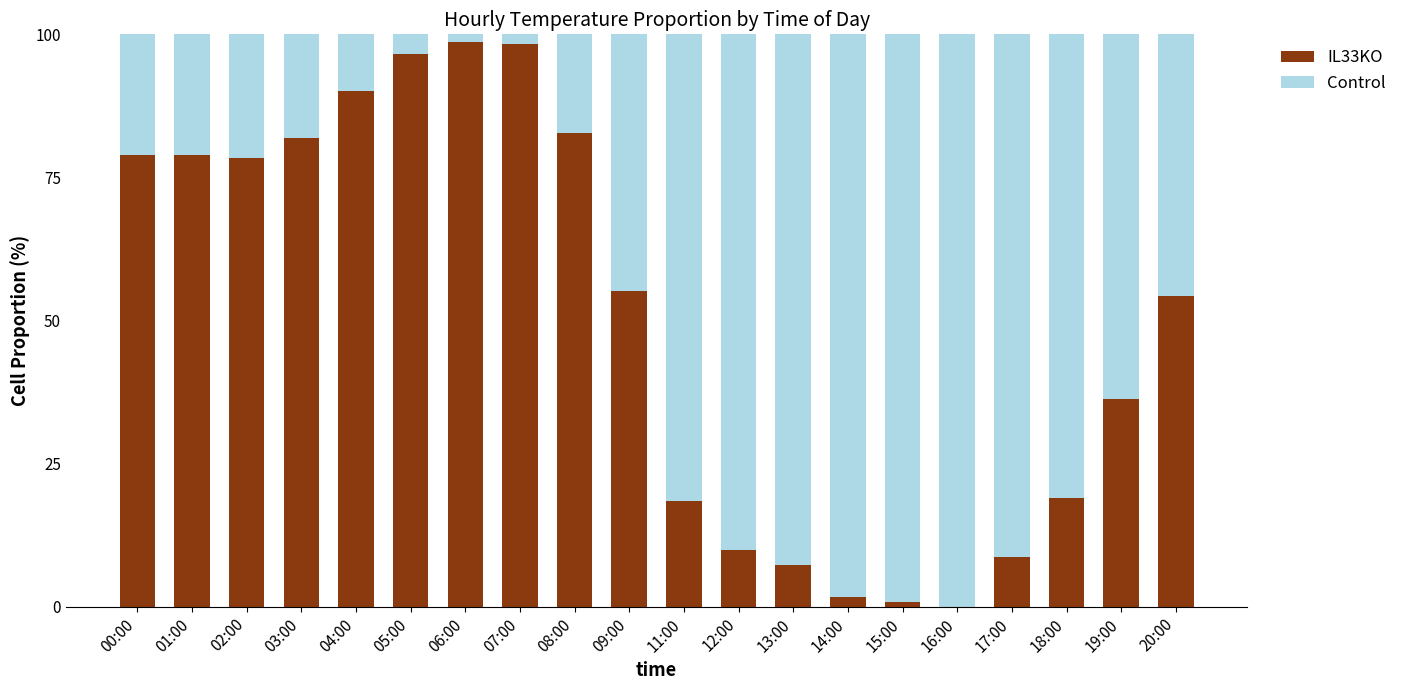

The IL33KO series shows 12.1 at 17:00. True or false?

False